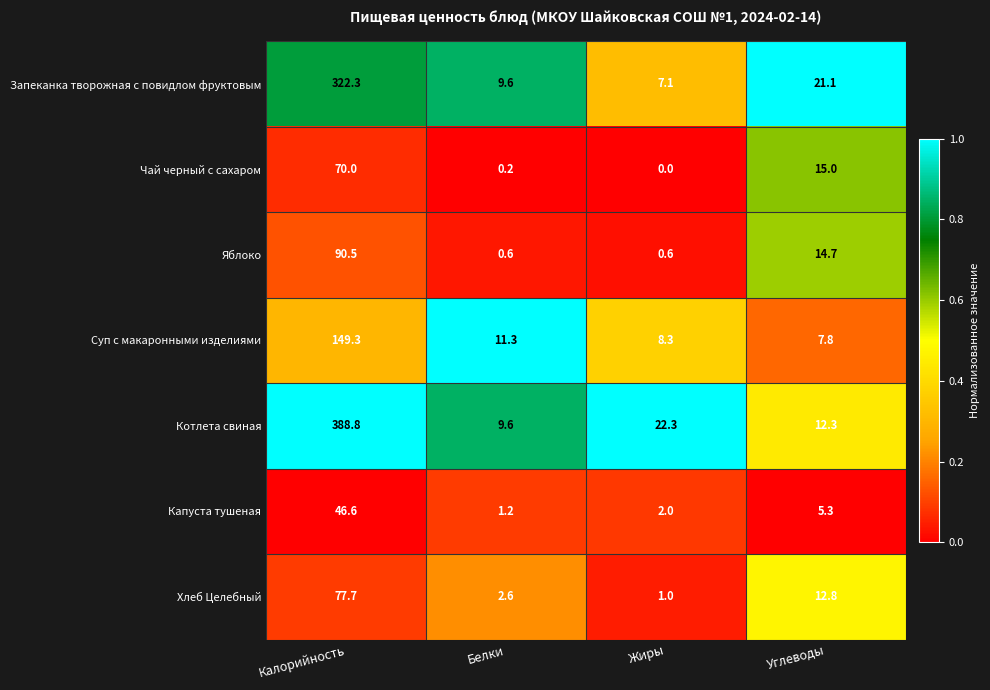

What is the average value of the Капуста тушеная series?

13.8